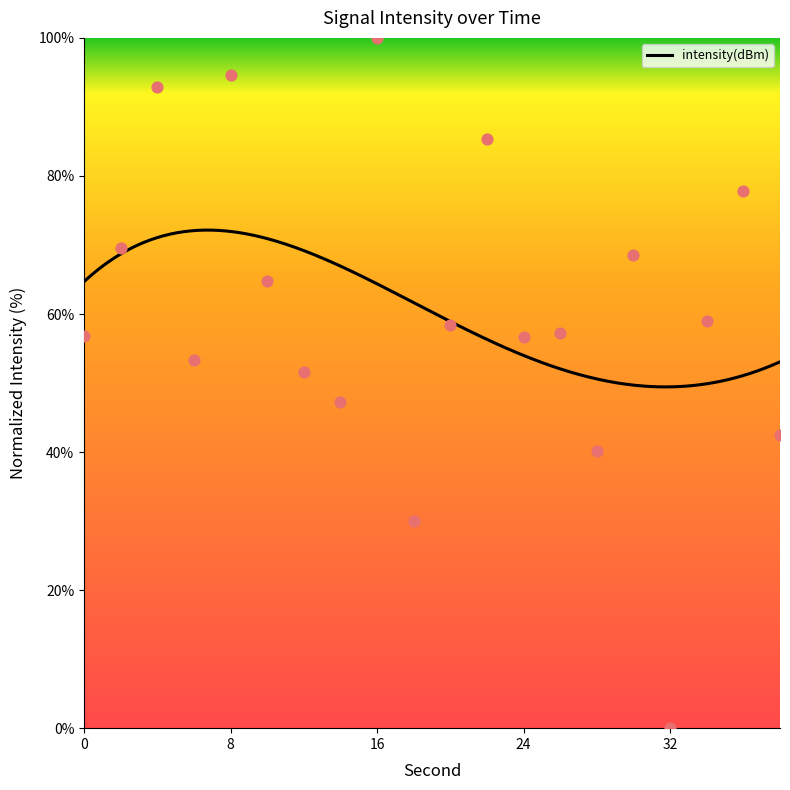

Approximately how many times larger is the value at 16 compared to 6?

1.9